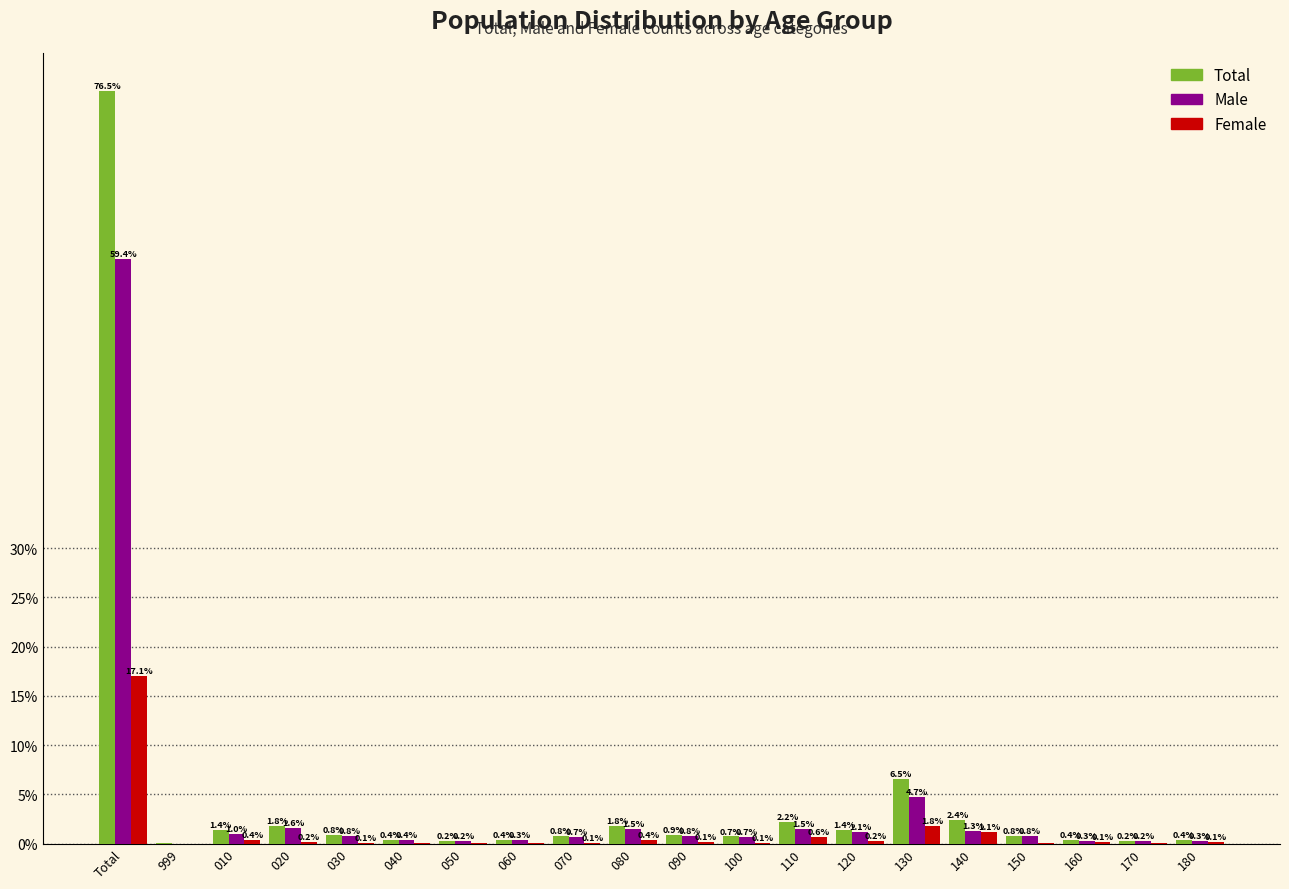

Which category has the highest value in the Female series?

Total